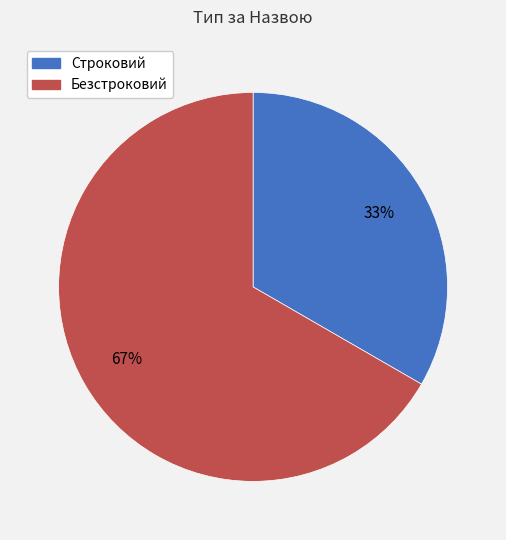

Which has a higher value, Строковий or Безстроковий?

Безстроковий